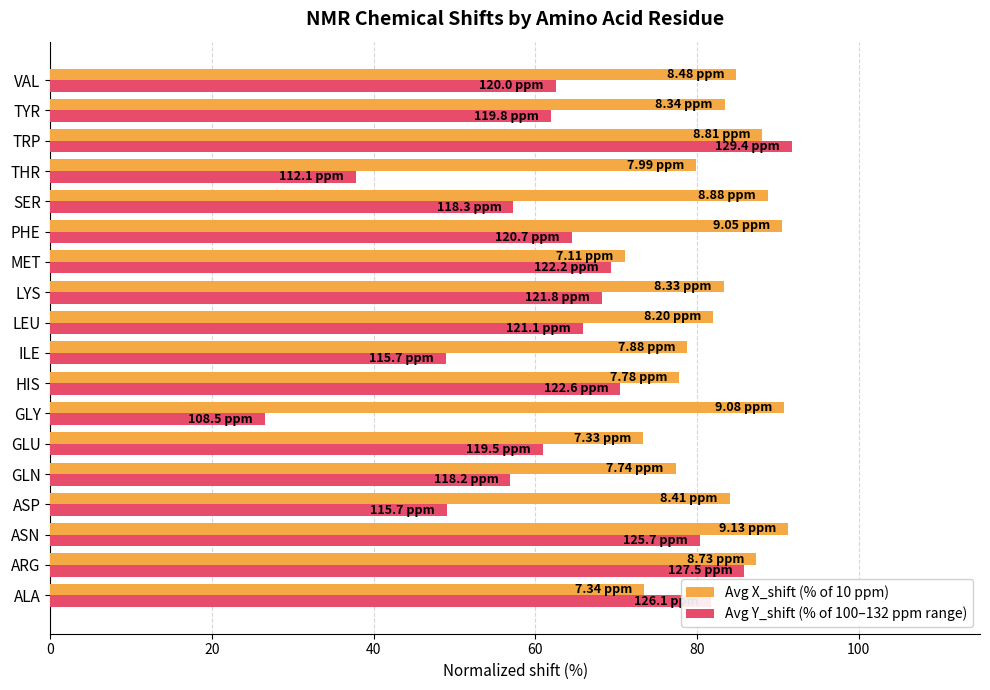

At which category does the chart reach its minimum across all series?

GLY